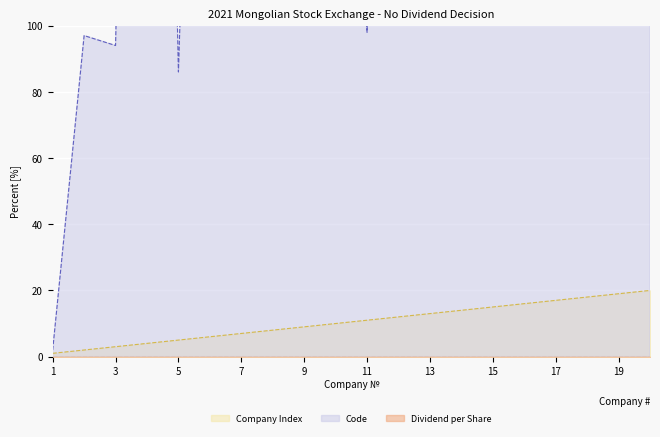

True or false: Company Index line and Dividend per Share line cross at least once.

False